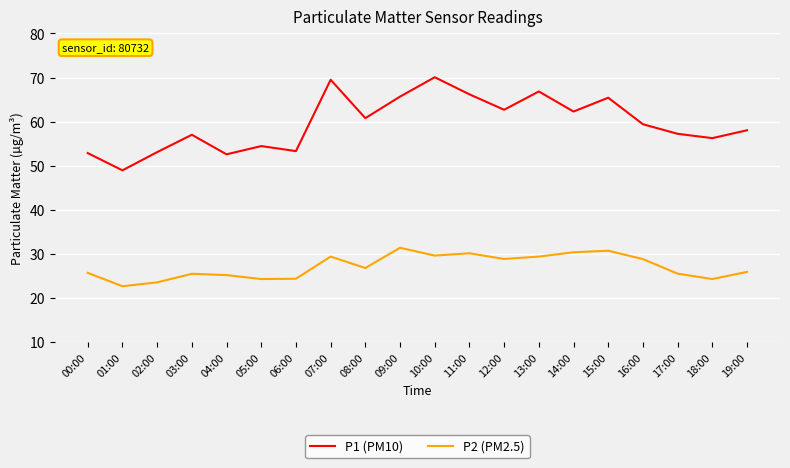

What is the lowest value of the P1 (PM10) series?

49.0